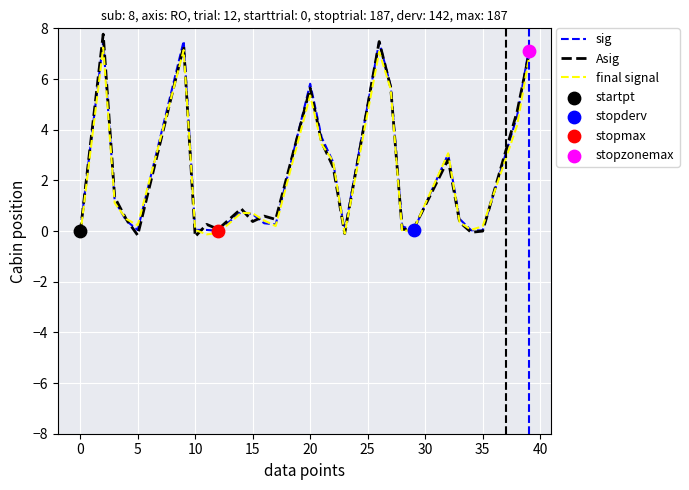

What is the maximum value for Asig?

7.8